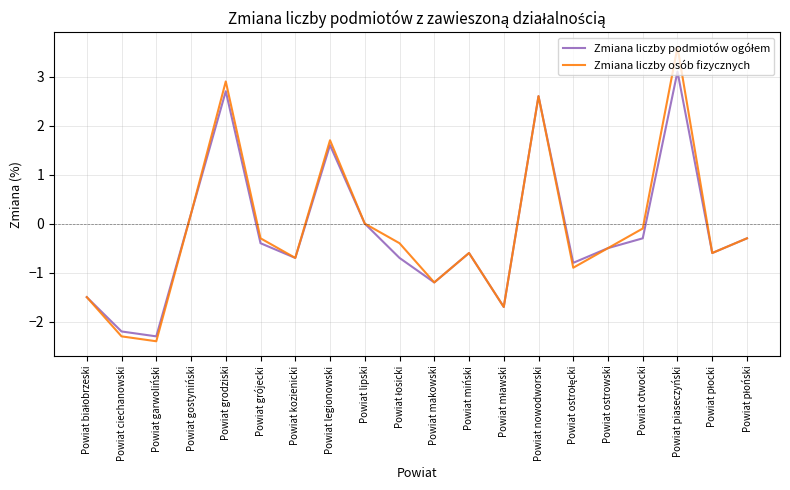

True or false: Zmiana liczby osób fizycznych has a value of 0.0 at Powiat lipski.

True